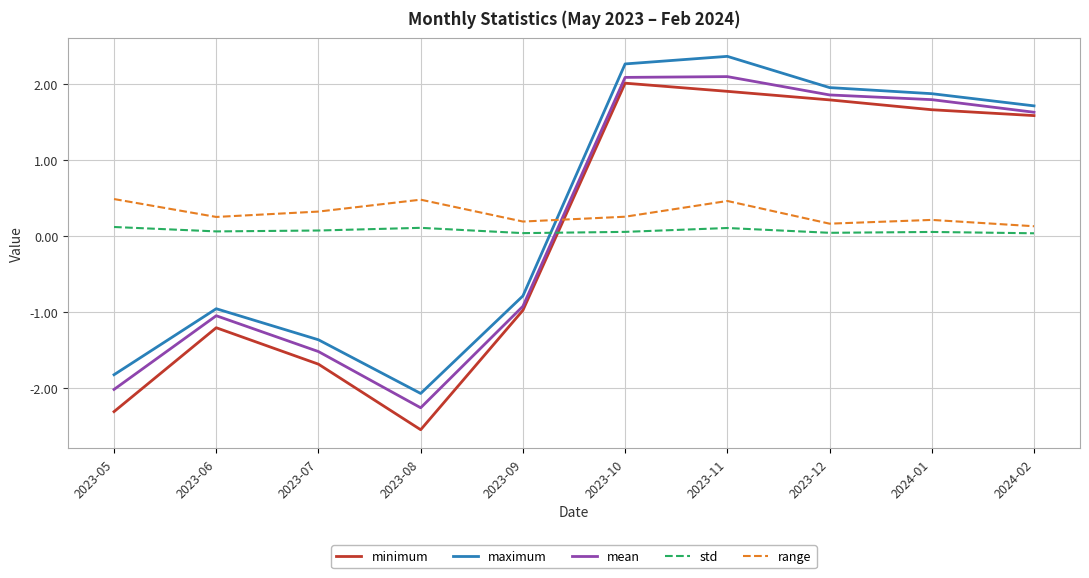

Count the number of data series in this chart.

5